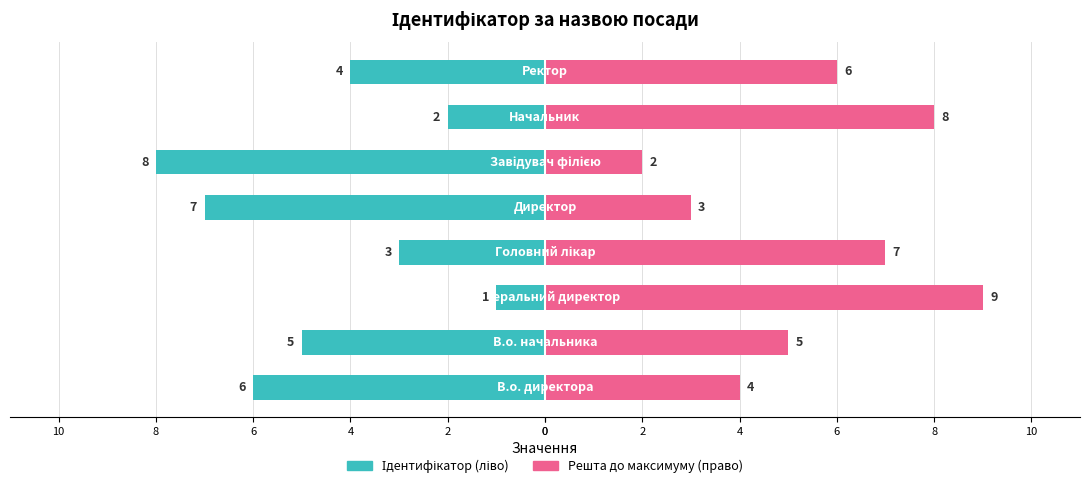

Reading left to right, what are all the values shown in this chart?

Ідентифікатор (ліво): -6	-5	-1	-3	-7	-8	-2	-4
Решта (право): 4	5	9	7	3	2	8	6